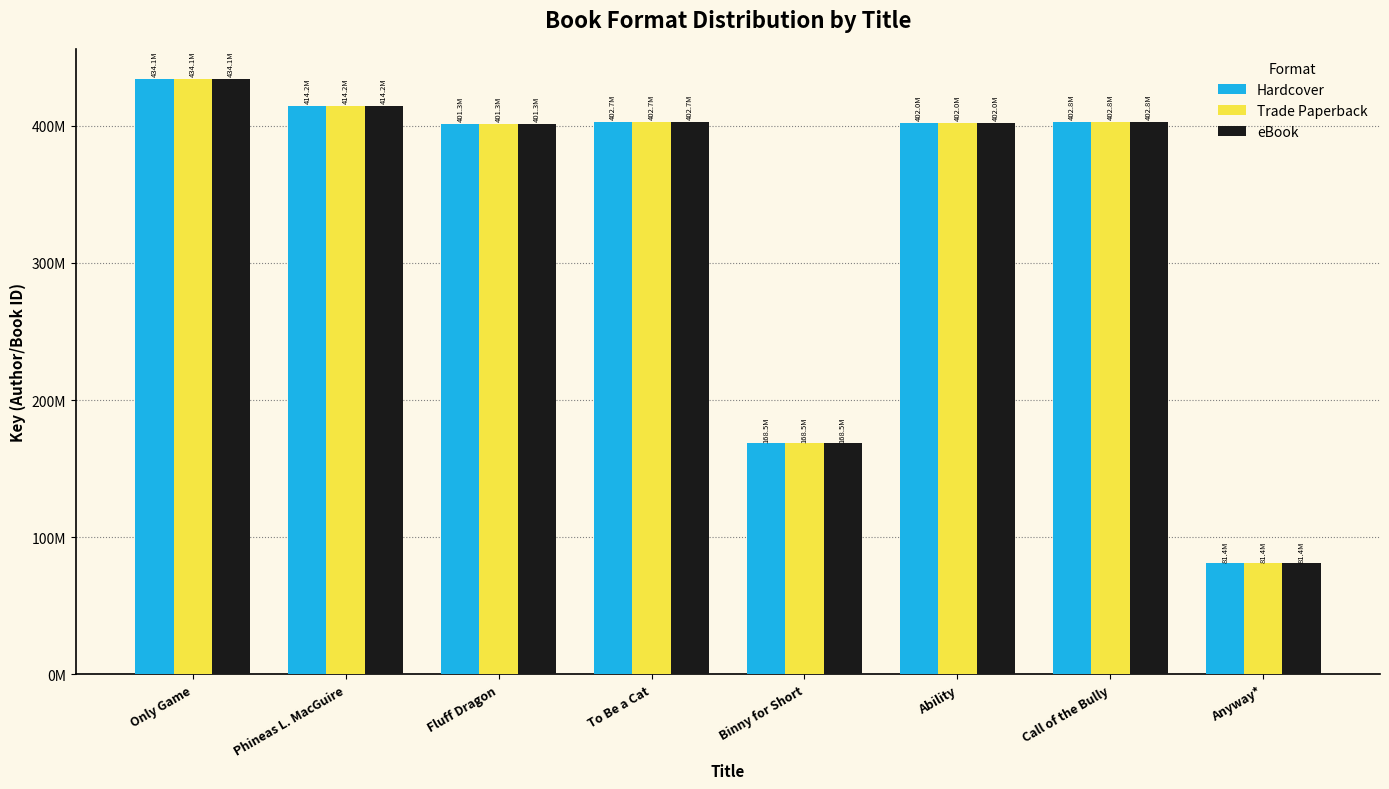

The Hardcover series shows 402654487 at To Be a Cat. True or false?

True